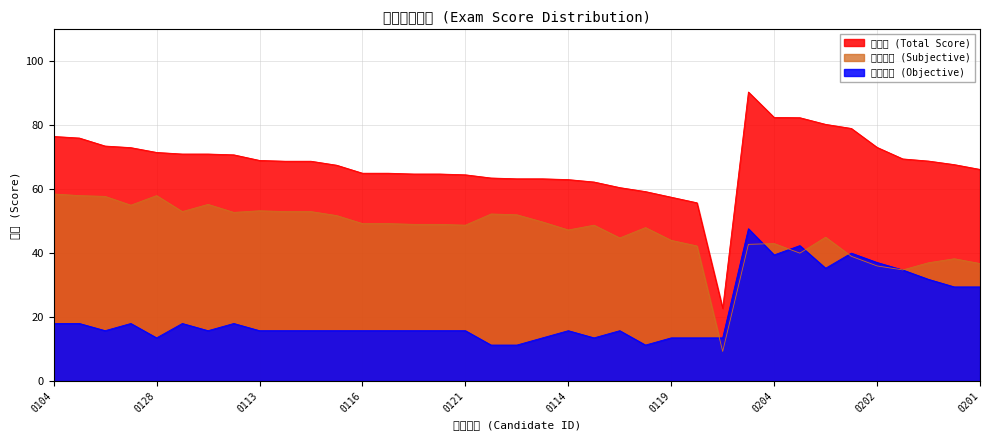

What is the difference between the highest and lowest values at 0204?

43.0